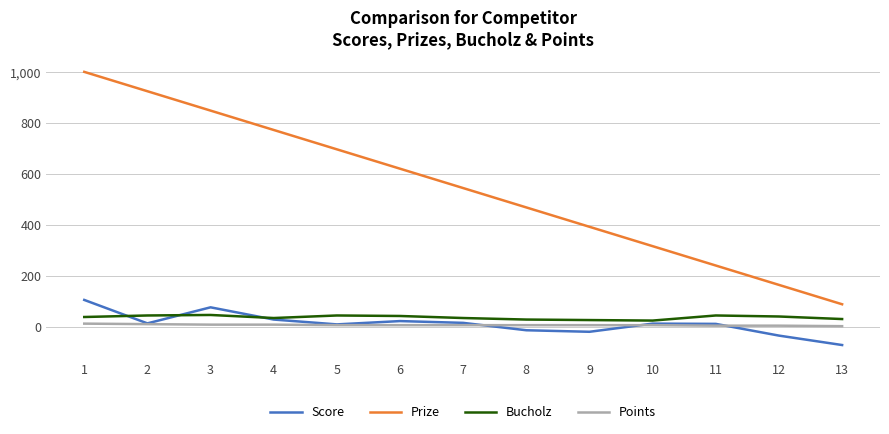

The value of Points at 1 is 12. True or false?

True